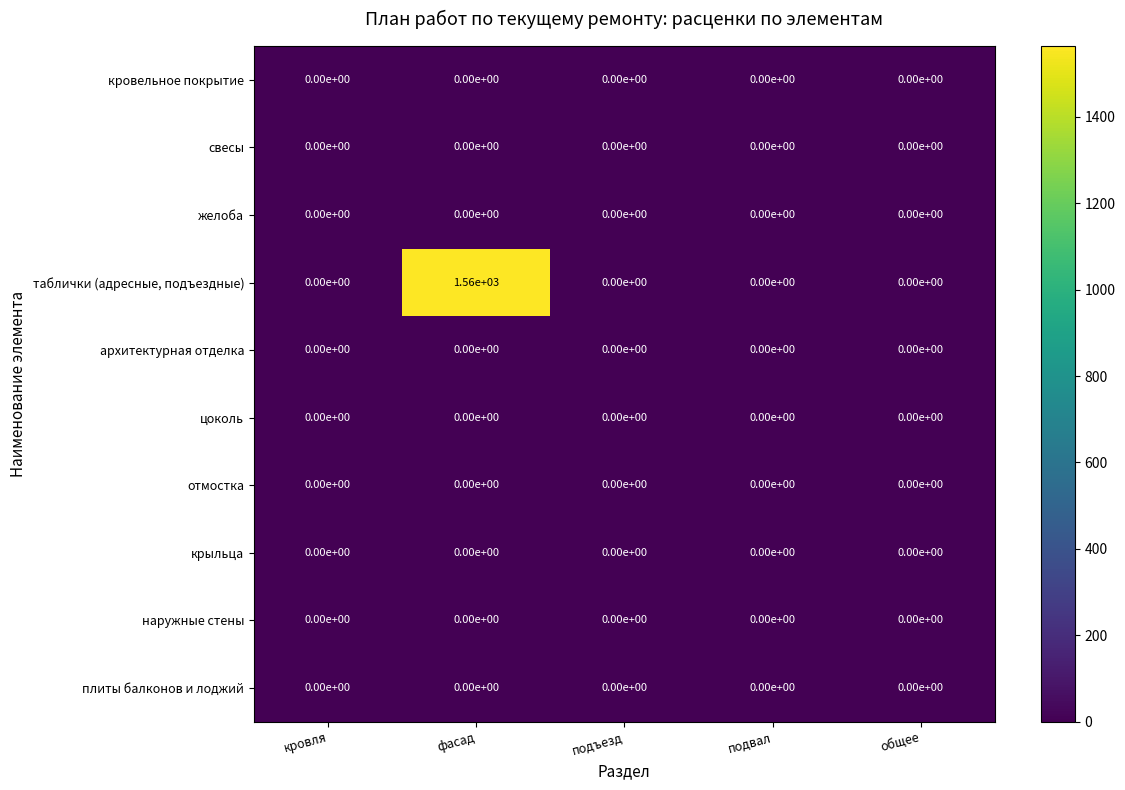

Which series has the widest spread of values?

таблички (адресные, подъездные)